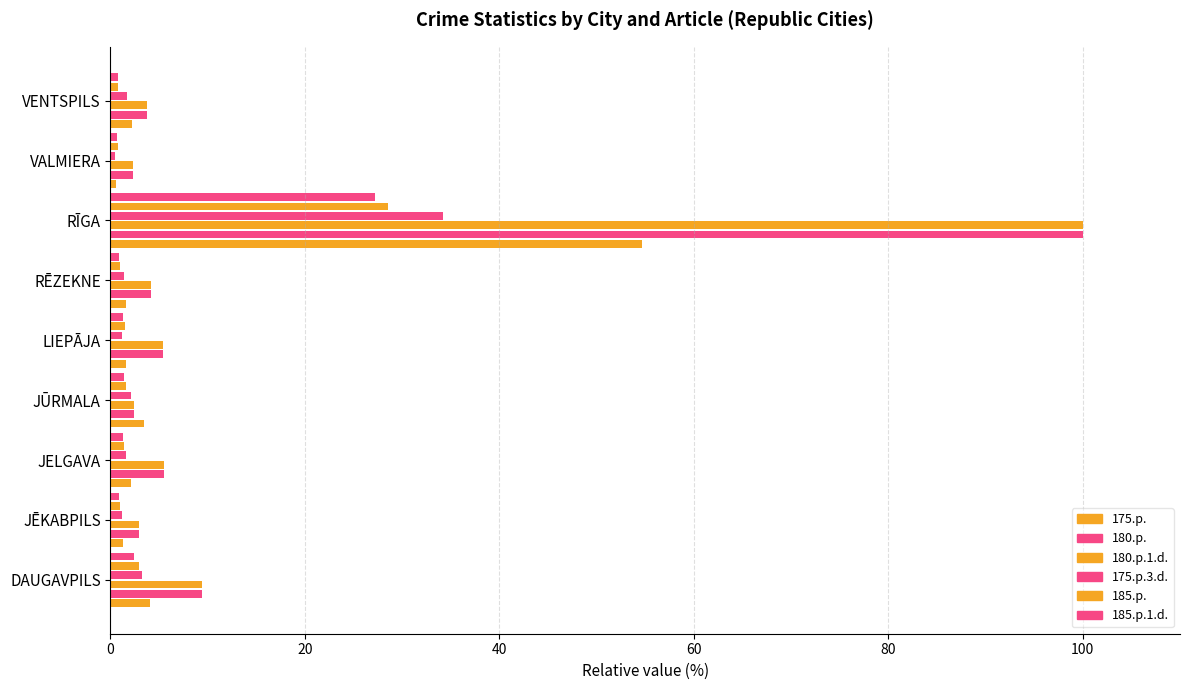

How many distinct data groups are displayed?

6